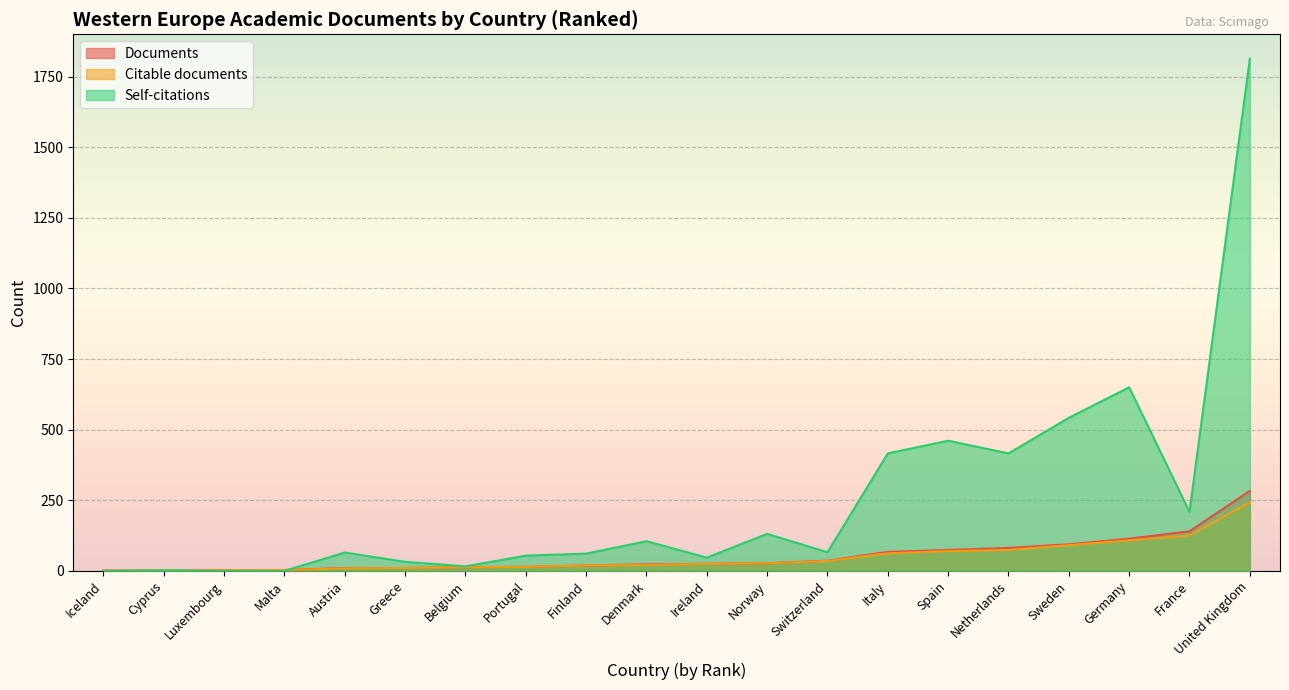

Reading right to left, list all the values displayed in this chart.

Documents: United Kingdom=283	France=140	Germany=114	Sweden=94	Netherlands=81	Spain=74	Italy=67	Switzerland=36	Norway=27	Ireland=25	Denmark=23	Finland=19	Portugal=14	Belgium=13	Greece=10	Austria=10	Malta=3	Luxembourg=2	Cyprus=1	Iceland=1
Citable documents: United Kingdom=243	France=125	Germany=108	Sweden=91	Netherlands=74	Spain=70	Italy=62	Switzerland=35	Norway=27	Ireland=25	Denmark=21	Finland=19	Portugal=14	Belgium=13	Greece=10	Austria=9	Malta=3	Luxembourg=2	Cyprus=1	Iceland=0
Self-citations: United Kingdom=1814	France=209	Germany=650	Sweden=542	Netherlands=416	Spain=461	Italy=416	Switzerland=66	Norway=131	Ireland=47	Denmark=105	Finland=61	Portugal=54	Belgium=16	Greece=32	Austria=65	Malta=0	Luxembourg=0	Cyprus=2	Iceland=0